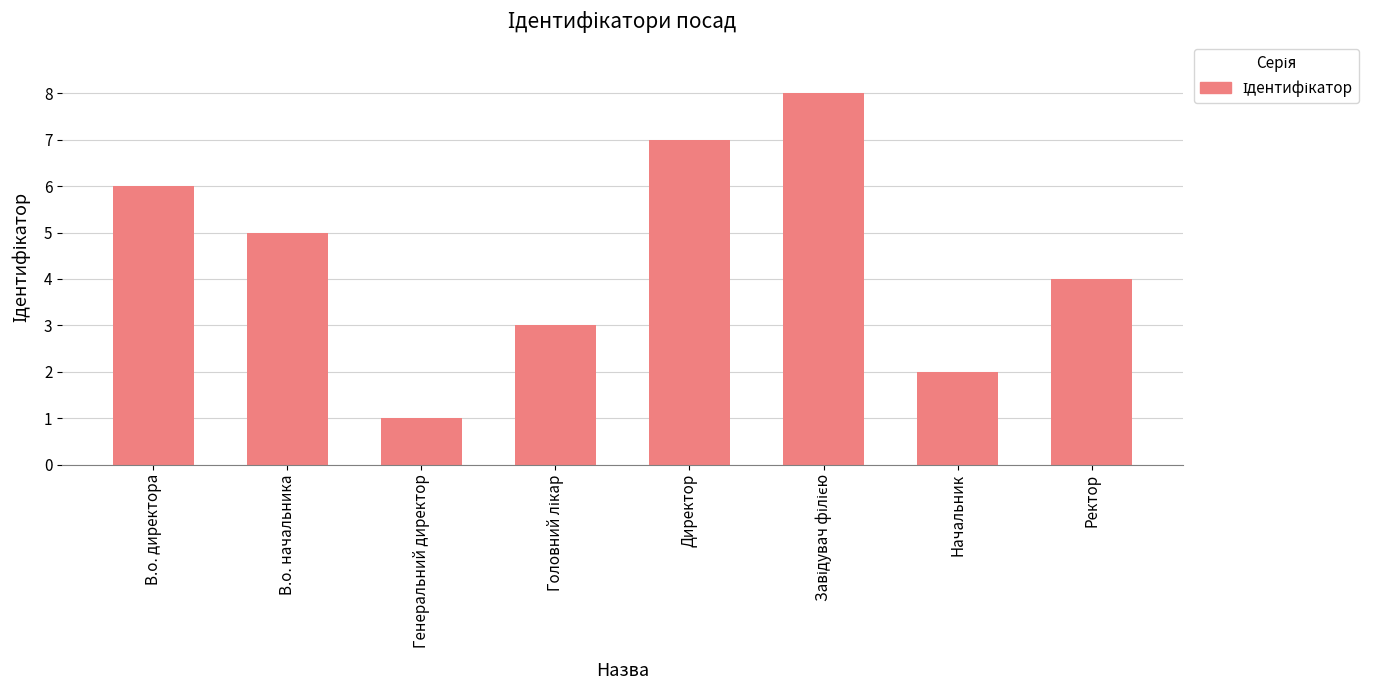

How many categories are shown in the chart?

8